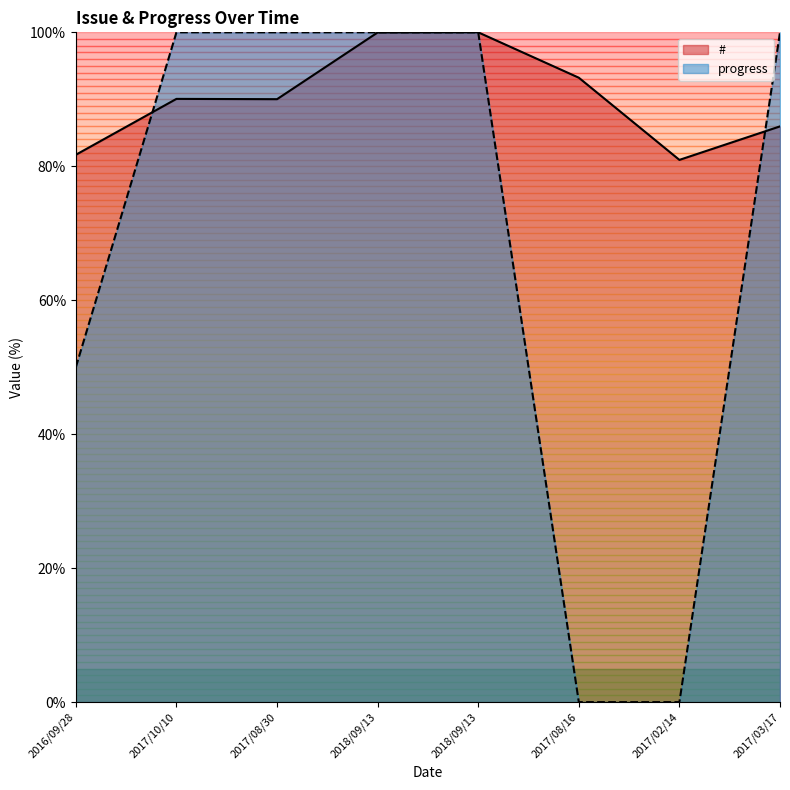

What are all the series names shown in the legend?

#, progress